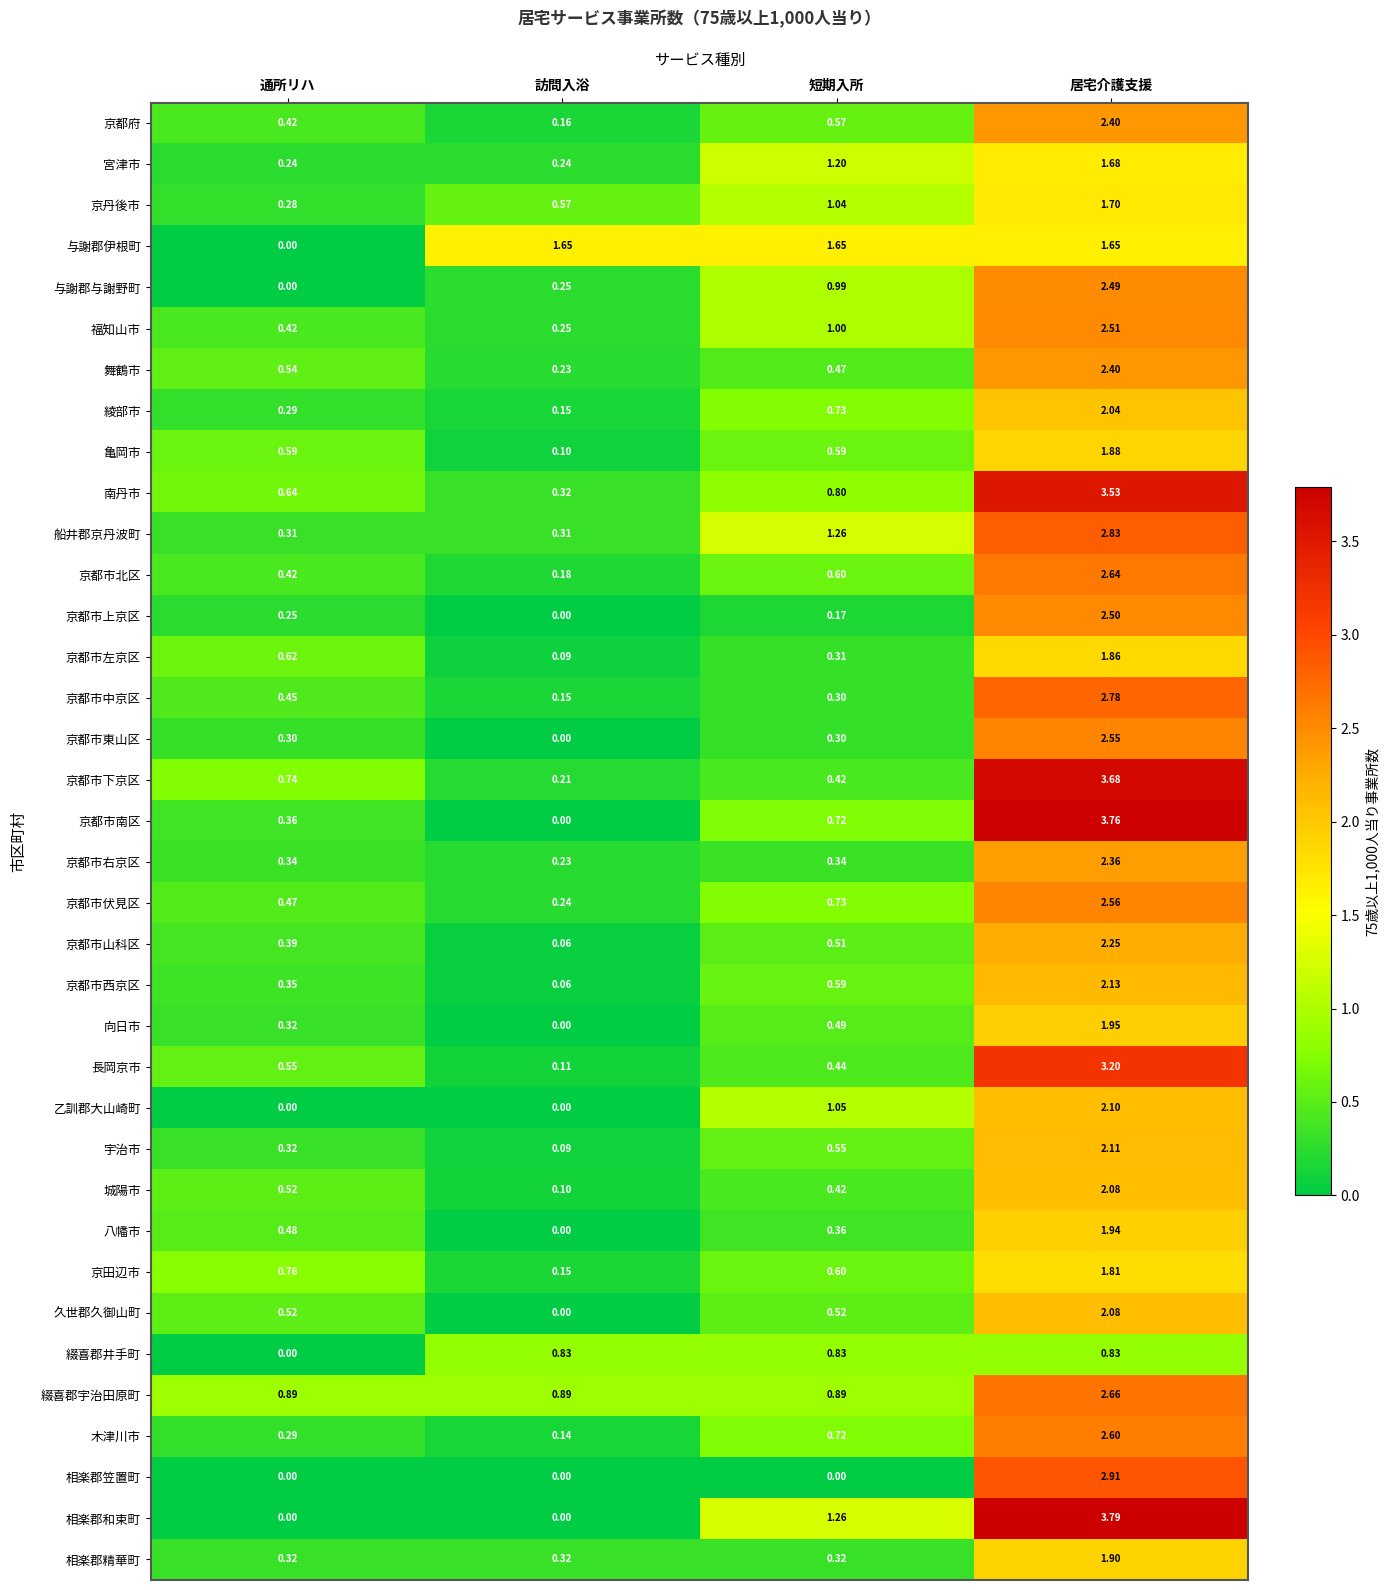

Which series has the largest range (max minus min)?

相楽郡和束町